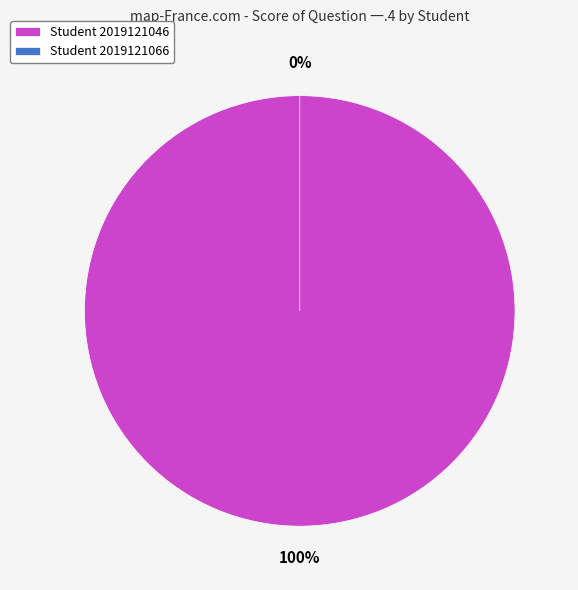

To the nearest percent, what is the combined percentage of 2019121066 and 2019121046?

100%